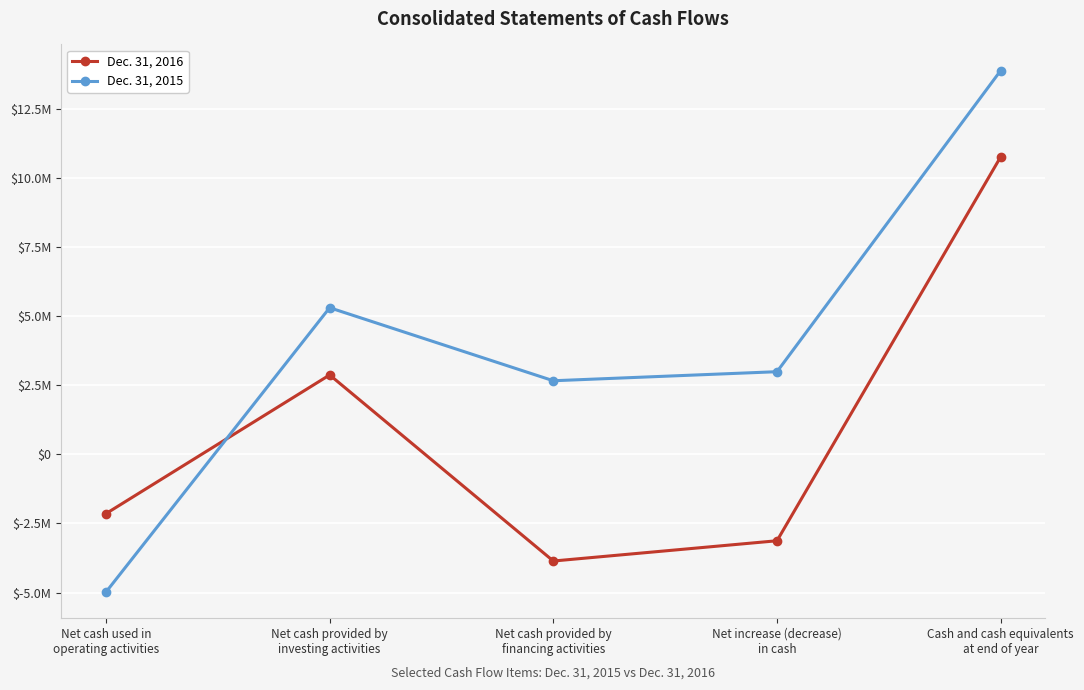

List the series in order of their peak value, highest first.

Dec. 31, 2015, Dec. 31, 2016